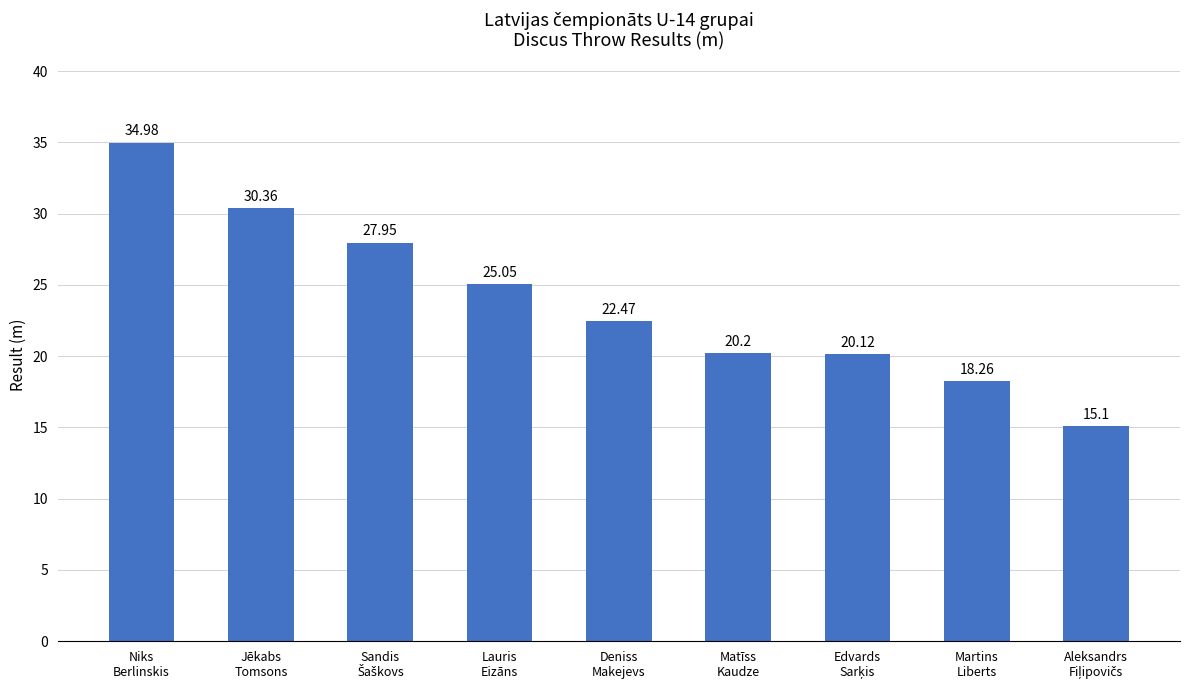

What is the difference between the maximum and second lowest values?

16.7